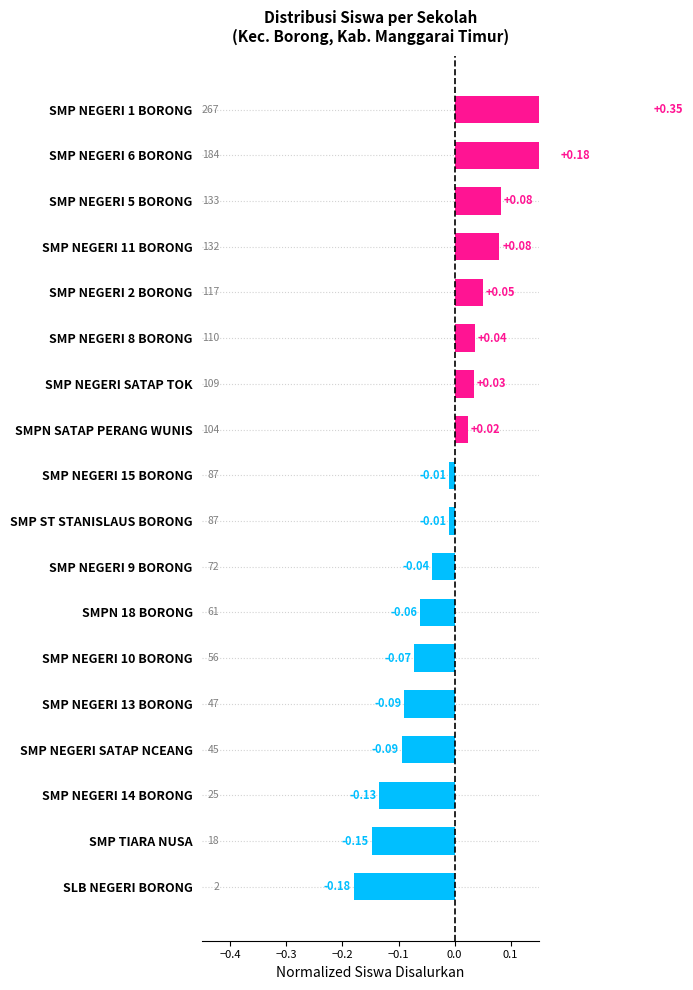

The value at SMP NEGERI 15 BORONG is -0.0. True or false?

False